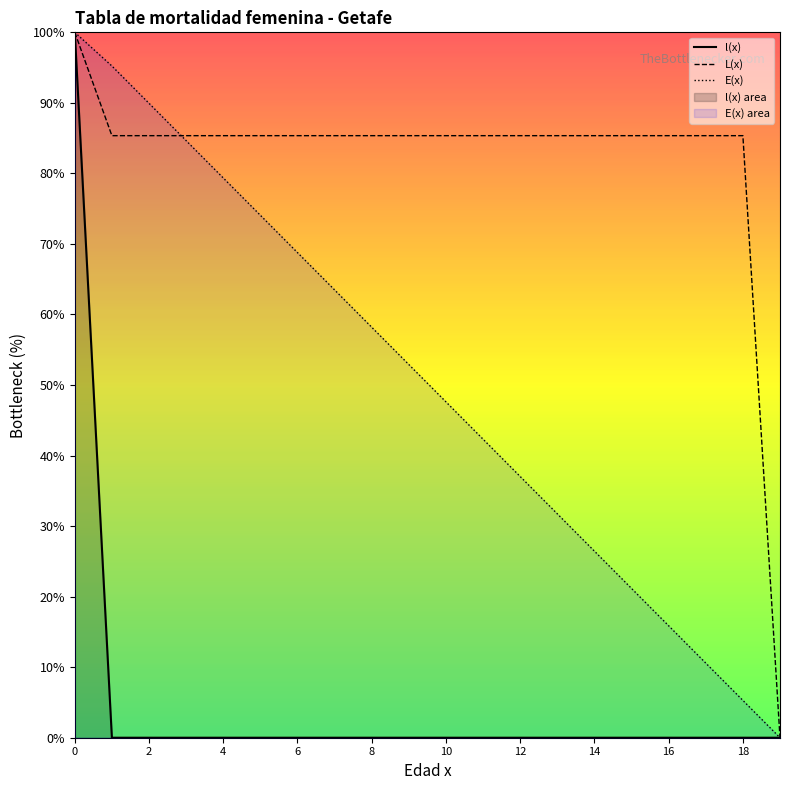

At how many categories does at least one series exceed 92?

2